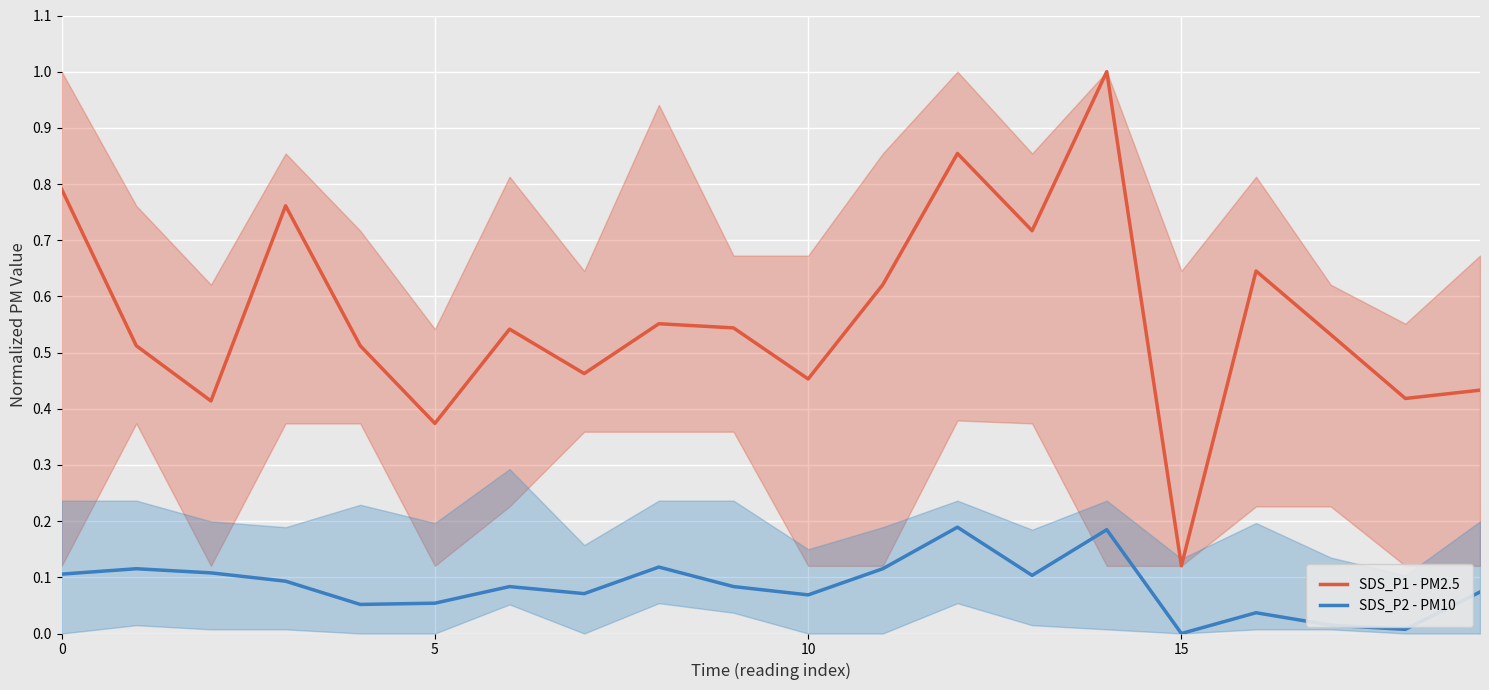

What is the average value of the SDS_P2 - PM10 series?

0.1